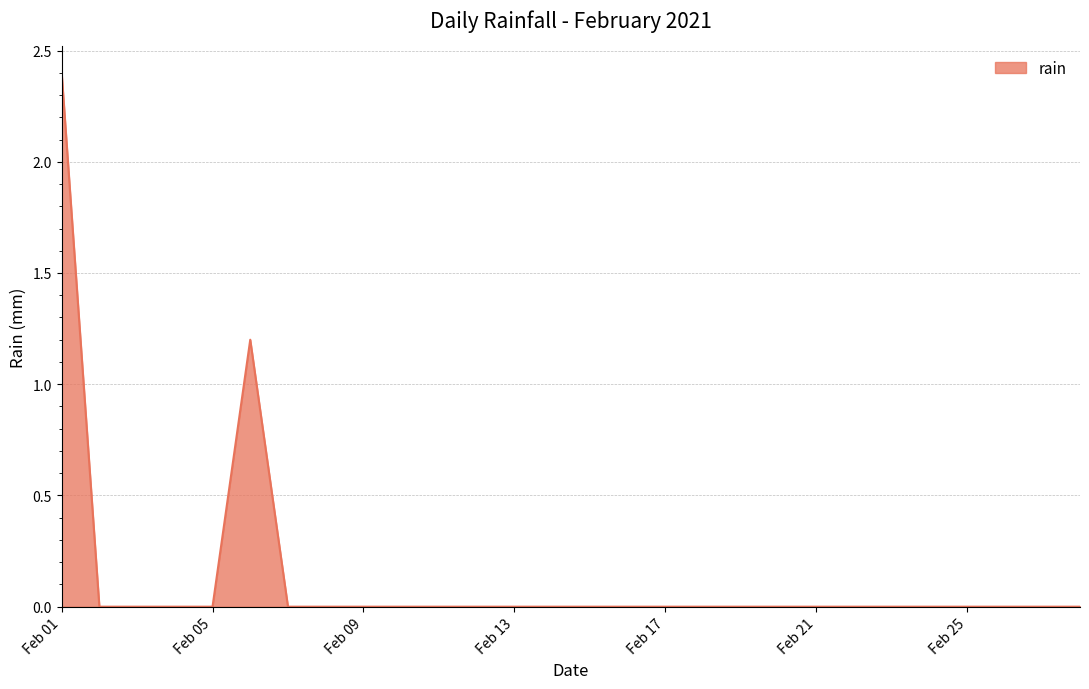

What is the greatest value displayed?

2.4